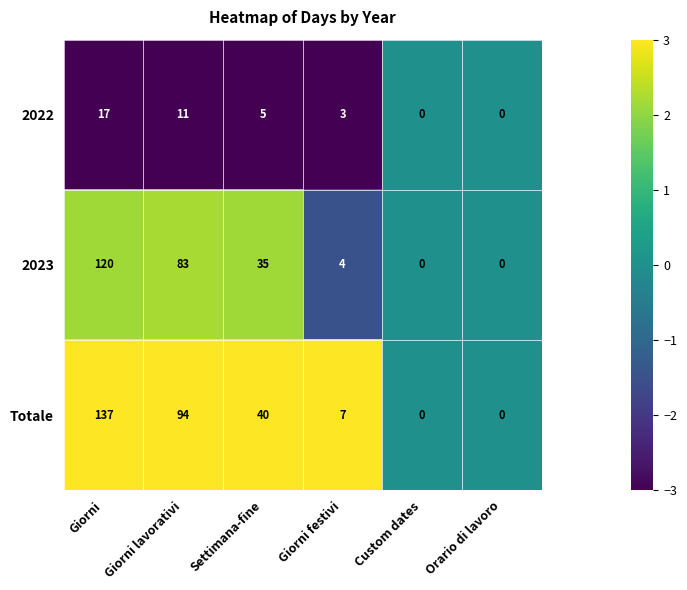

Where is 2023 nearest to the value 60?

Giorni lavorativi